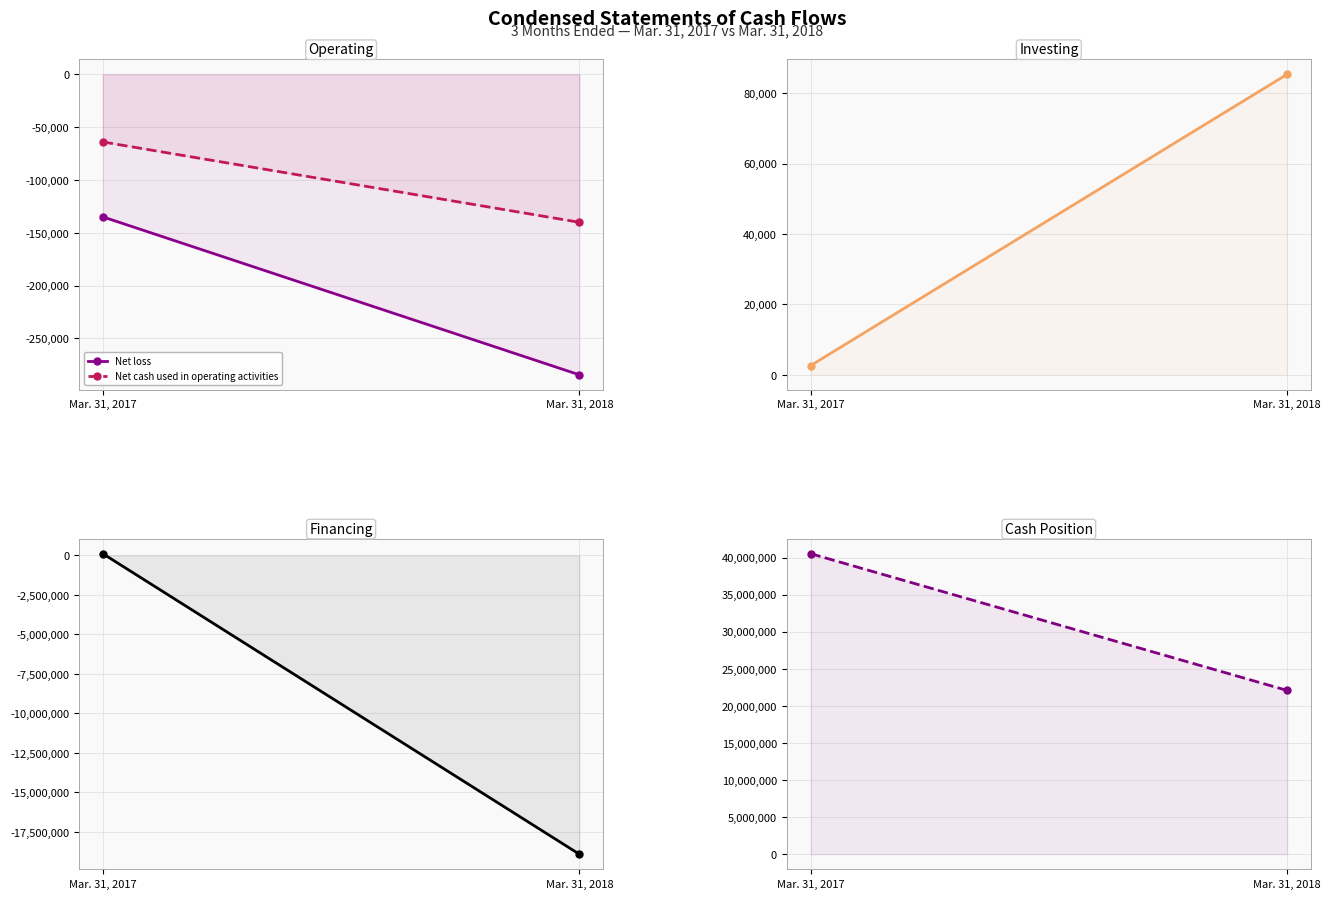

What is the approximate value of Net cash used in operating activities at Mar. 31, 2018?

-140111